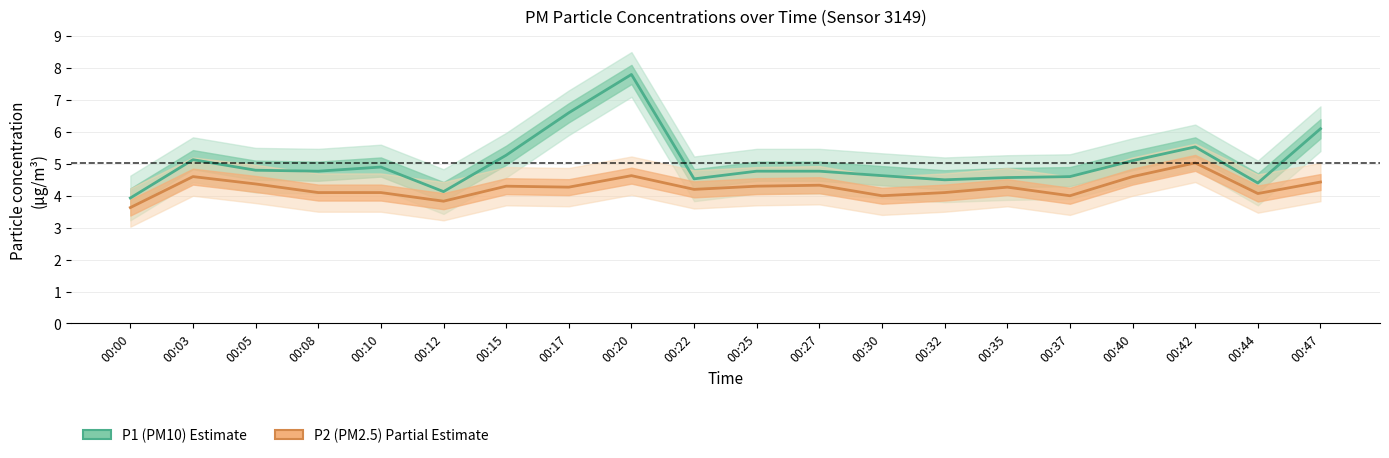

What is the difference between the P1 (PM10) values at 00:47 and 00:10?

1.2